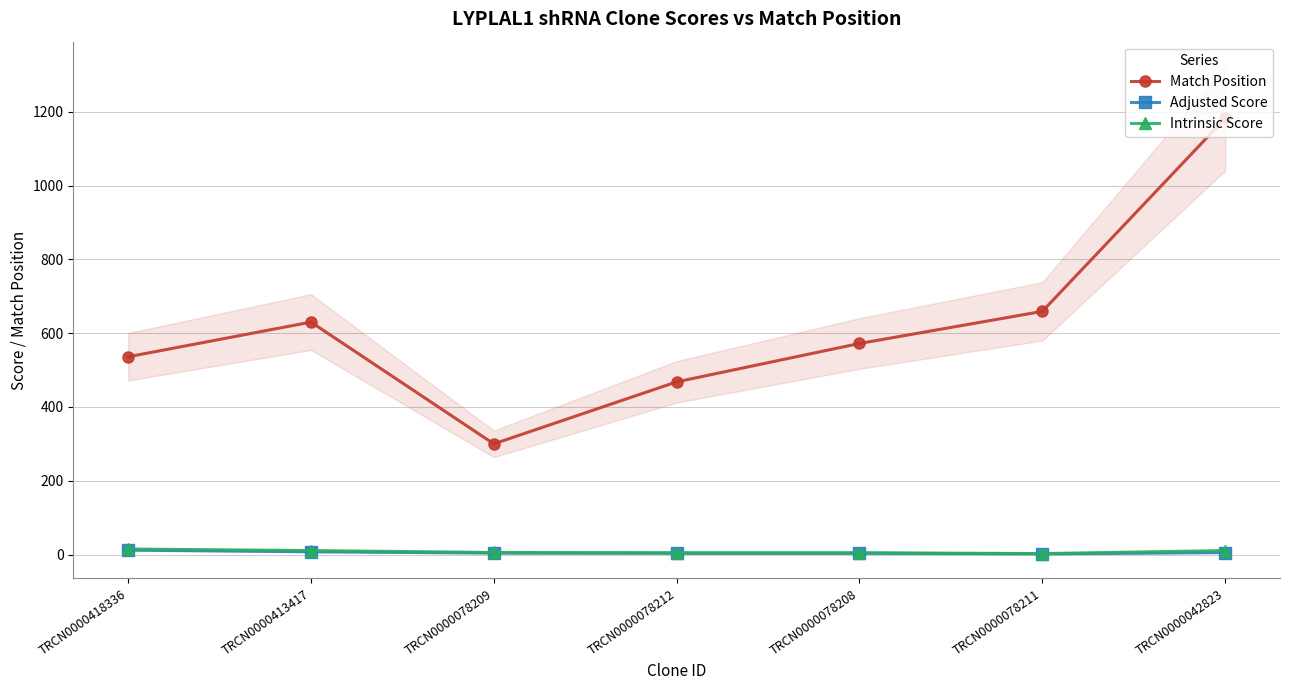

In Intrinsic Score, how many points are lower than both neighbors (excluding endpoints)?

1